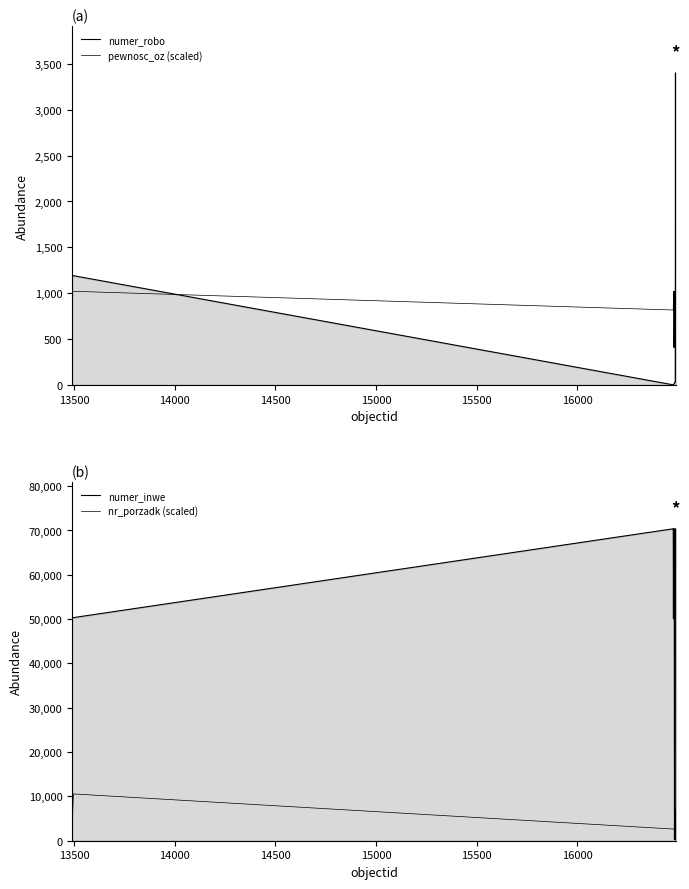

What is the total value across all series at 15500?

73813.1